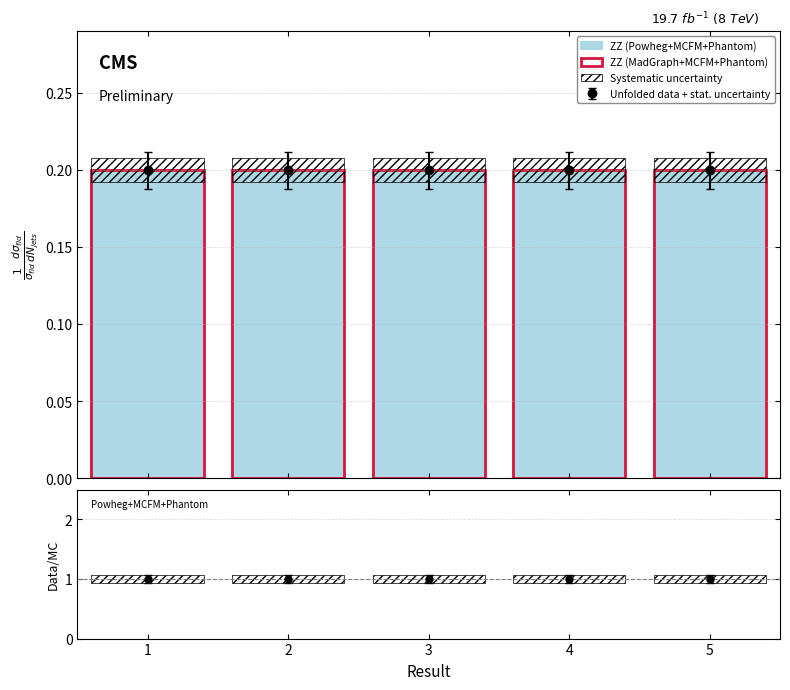

Read the ZZ (MadGraph+MCFM+Phantom) value at 3.

0.2